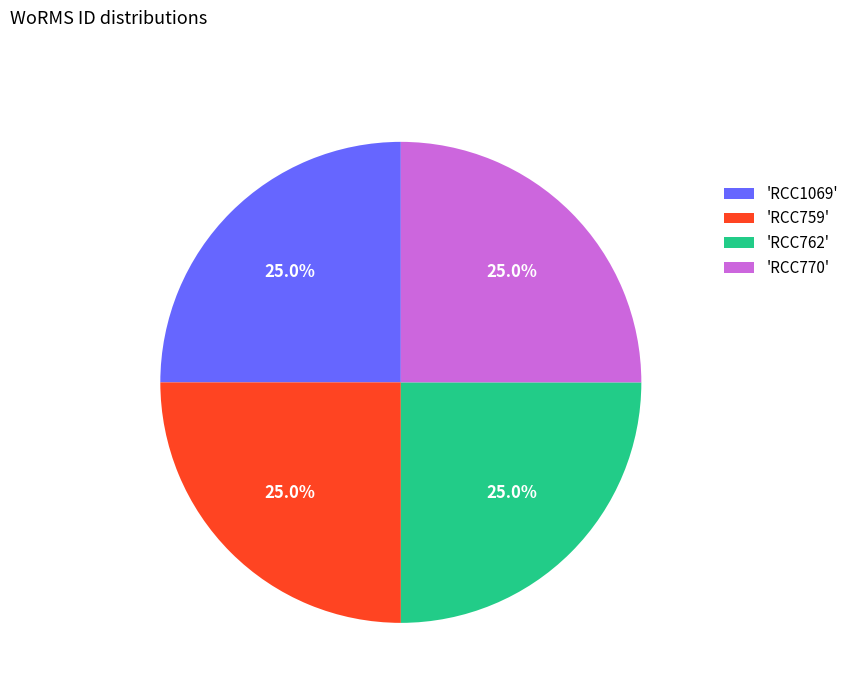

Approximately how many times larger is the value at 'RCC1069' compared to 'RCC759'?

1.0